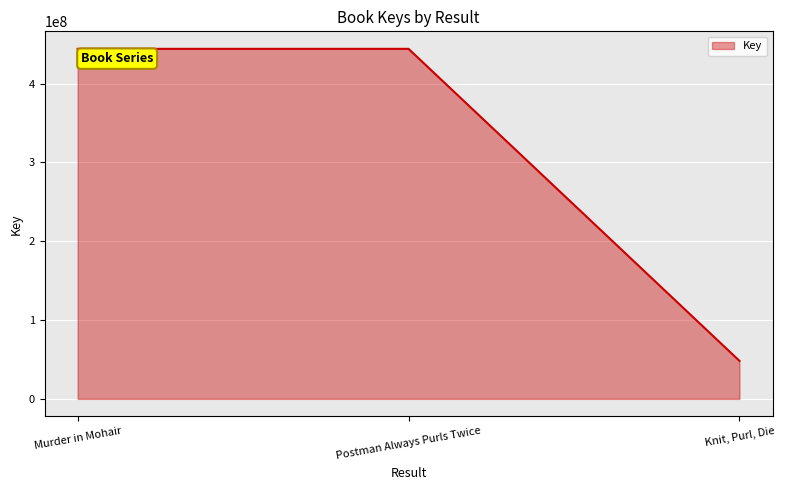

Rank the categories by value from lowest to highest.

Knit, Purl, Die, Postman Always Purls Twice, Murder in Mohair